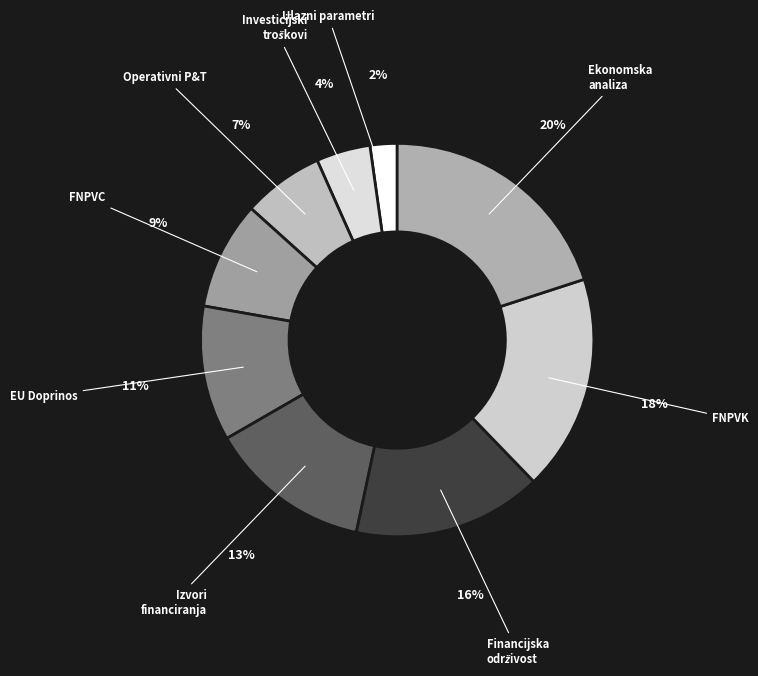

Between Ulazni parametri and Operativni P&T, which is larger?

Operativni P&T